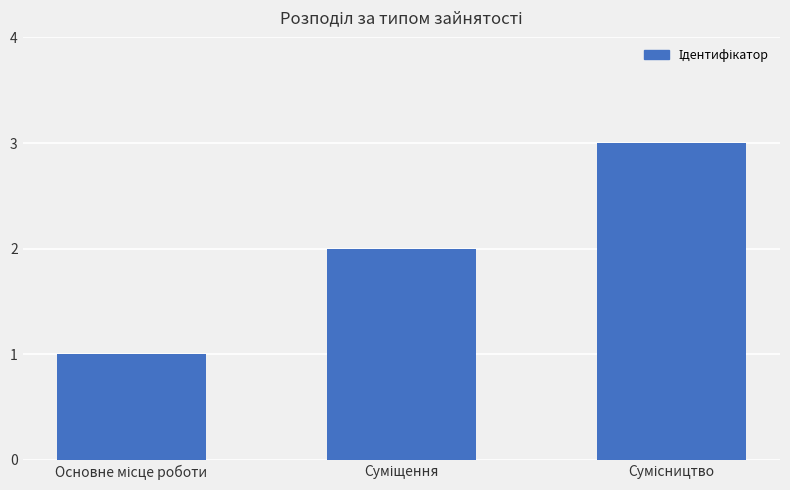

How many data points does each series have?

3